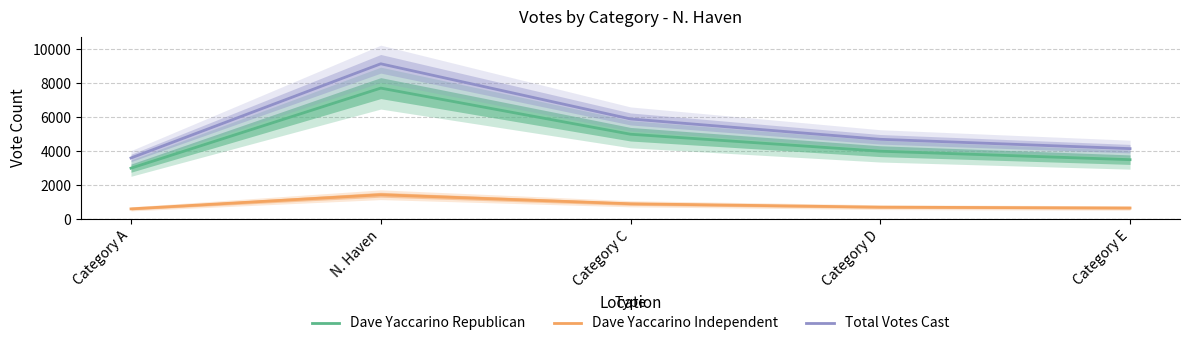

True or false: Dave Yaccarino Republican has a value of 1575 at Category A.

False